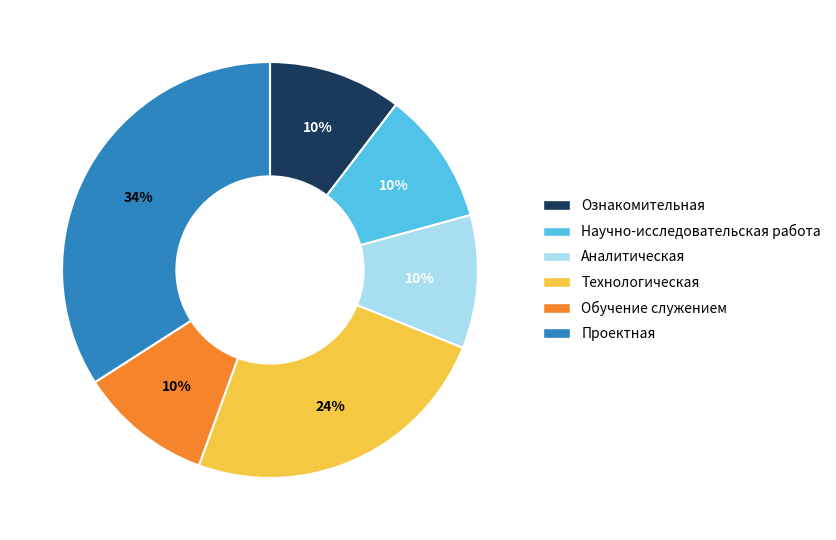

To the nearest percent, what is the difference between the largest and smallest slice percentages?

24%